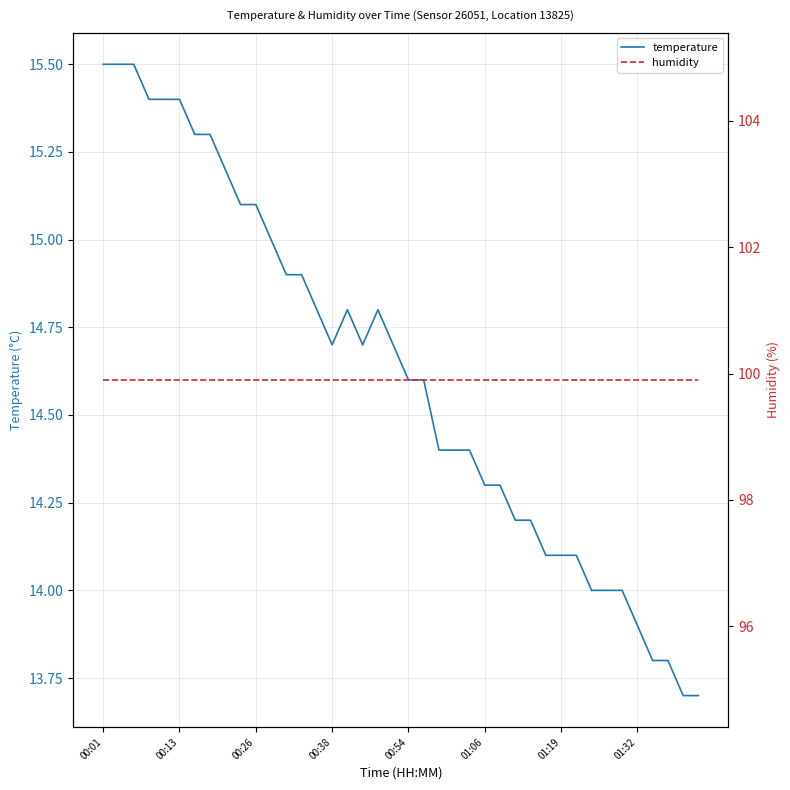

Which category has the highest value across all series?

00:01